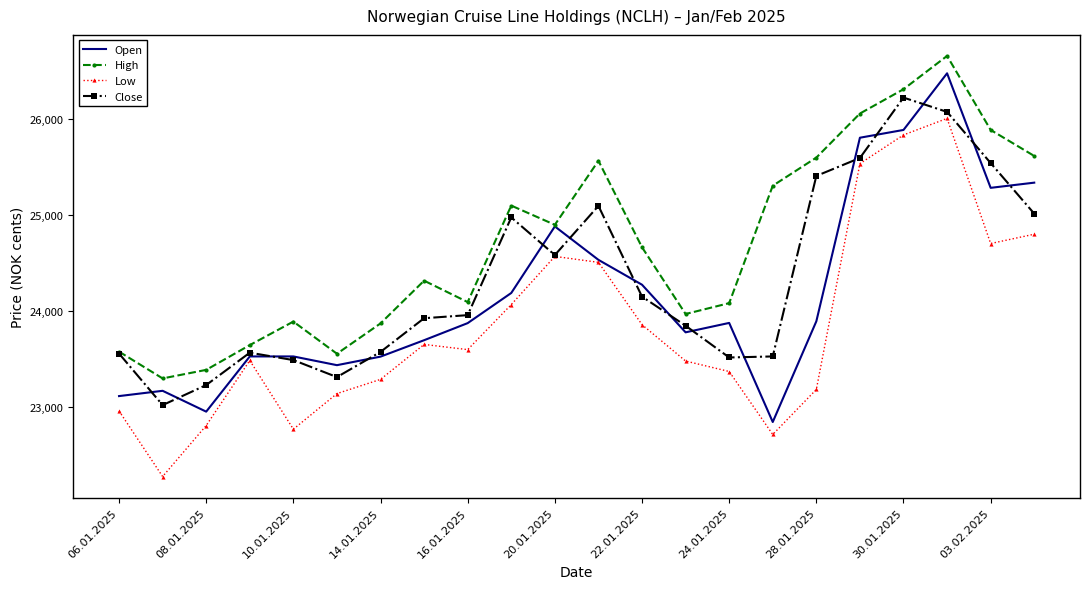

What is the maximum value shown in the chart?

26652